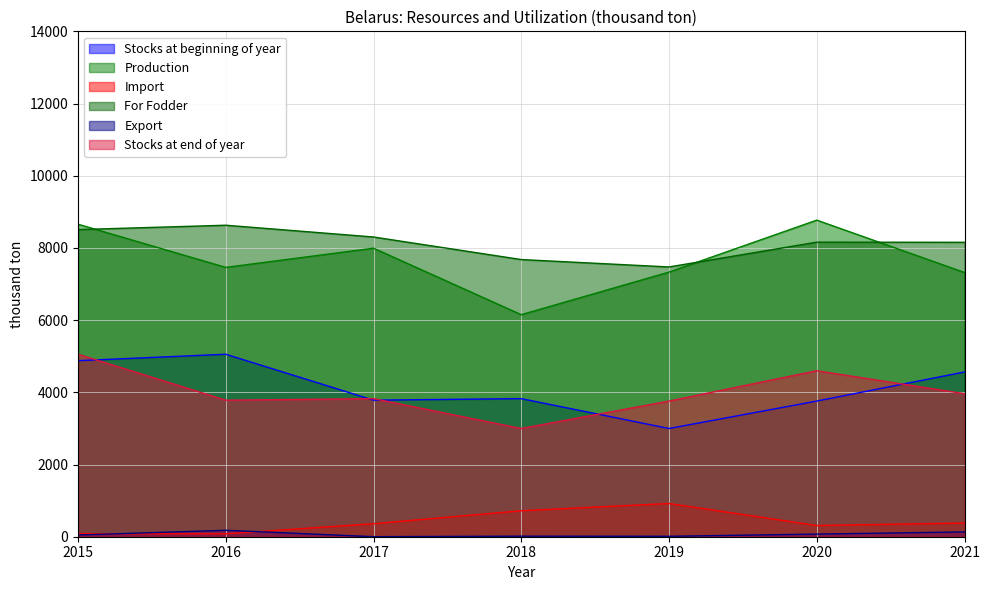

What is the greatest value displayed?

8770